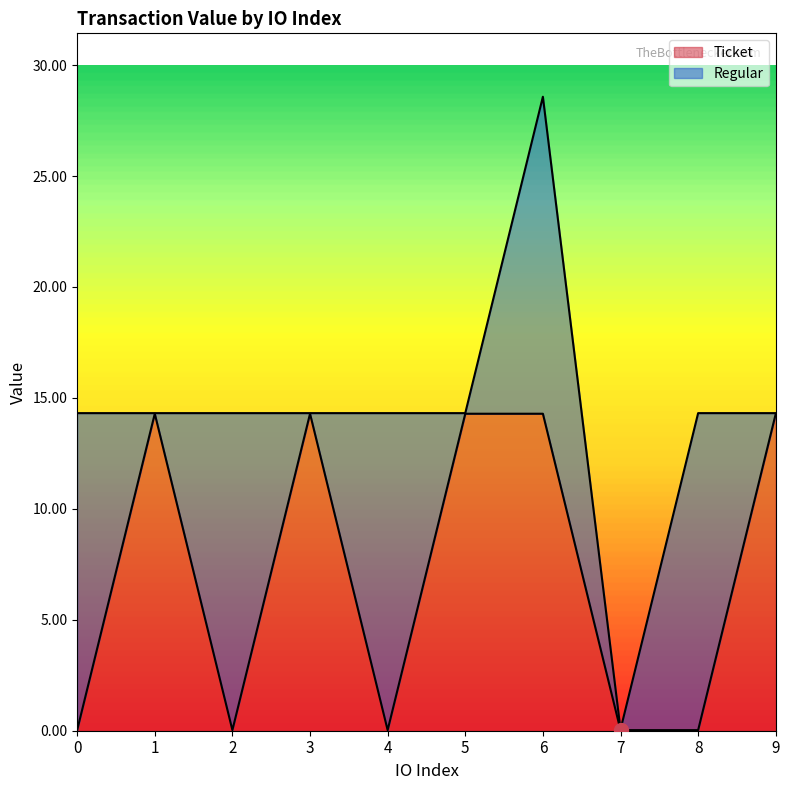

Where does the data first go above 14?

1